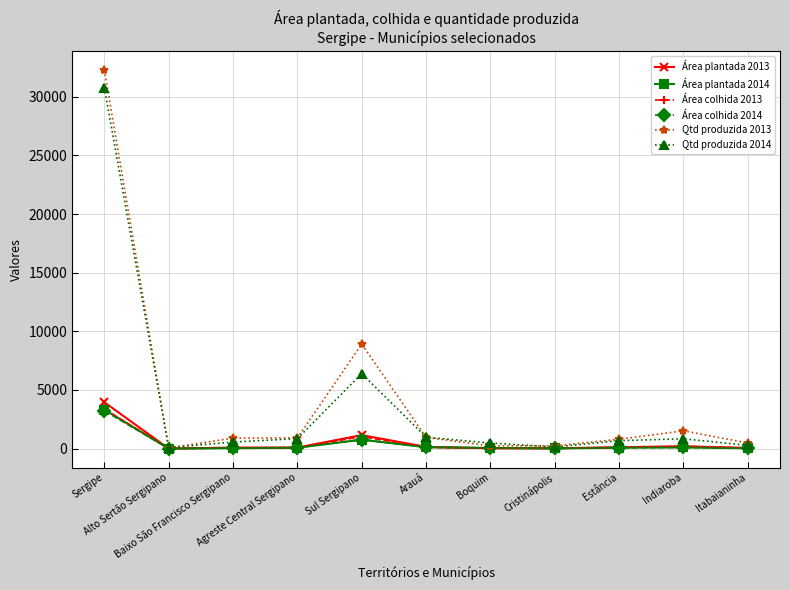

What is the highest value of the Área colhida 2014 series?

3226